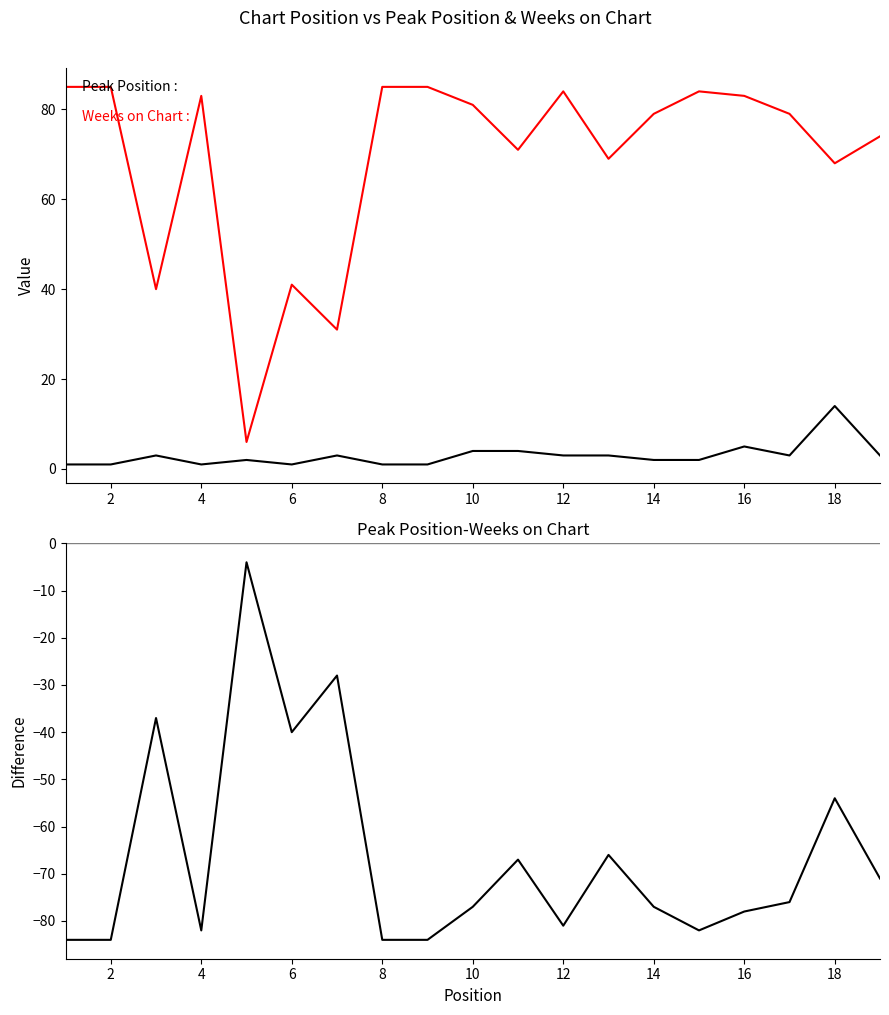

Does the chart have visible grid lines?

No